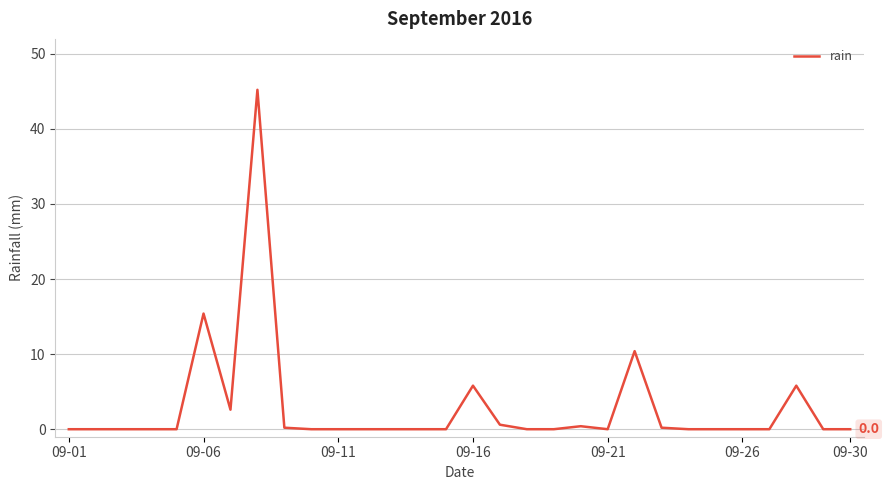

True or false: the data has more than 1 interior local peaks.

True